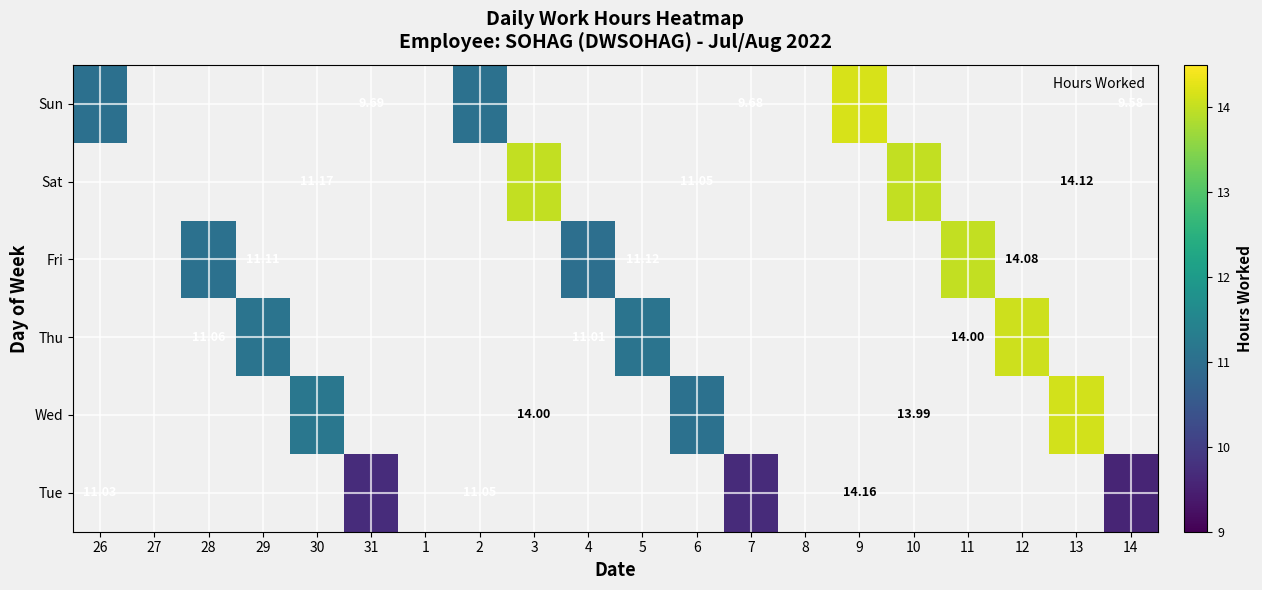

List the labels in order of Sun value, smallest first.

27, 28, 29, 30, 31, 1, 3, 4, 5, 6, 7, 8, 10, 11, 12, 13, 14, 26, 2, 9